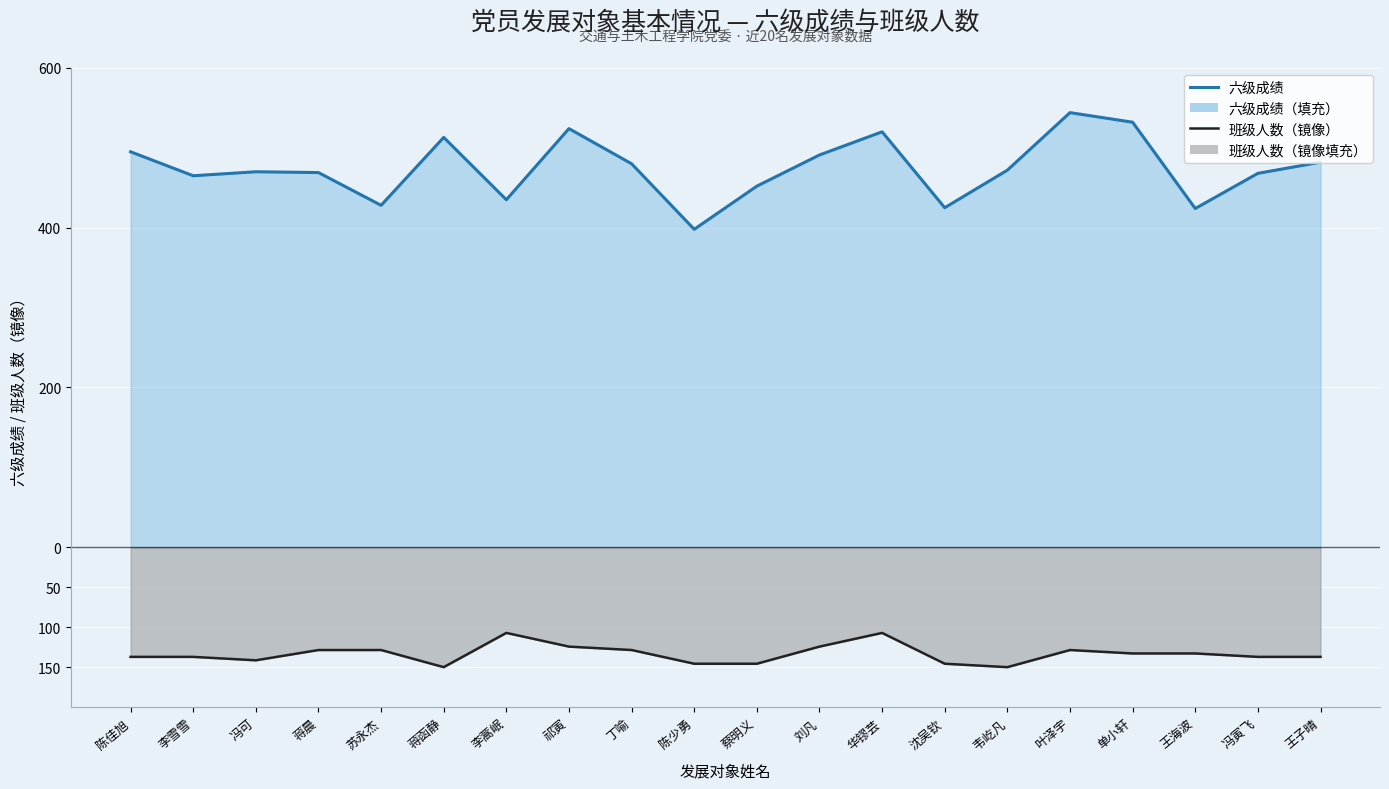

What value does the 六级成绩 series have at 刘凡?

491.0